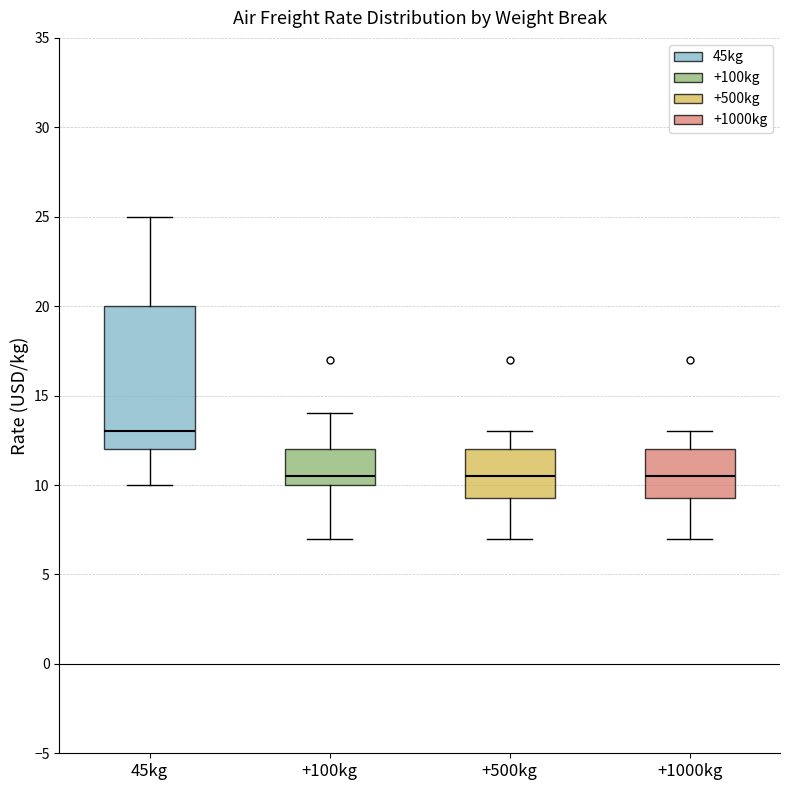

Reading left to right, read every box against the y-axis: the position of its median line, the range the box covers, and the ends of its whiskers. The values are not printed on the chart, so give them approximately, as read against the axis.

45kg: median 13.0, box 12.0 to 20.0, whiskers 10.0 to 25.0
+100kg: median 10.5, box 10.0 to 12.0, whiskers 7.0 to 14.0
+500kg: median 10.5, box 9.5 to 12.0, whiskers 7.0 to 13.0
+1000kg: median 10.5, box 9.5 to 12.0, whiskers 7.0 to 13.0